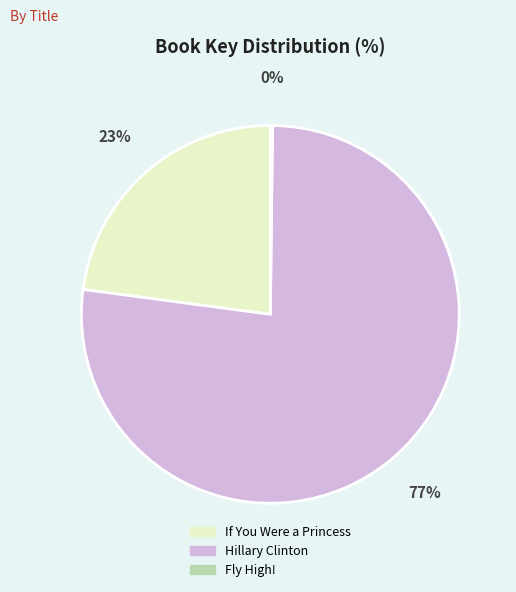

Which has a higher value, If You Were a Princess or Hillary Clinton?

Hillary Clinton